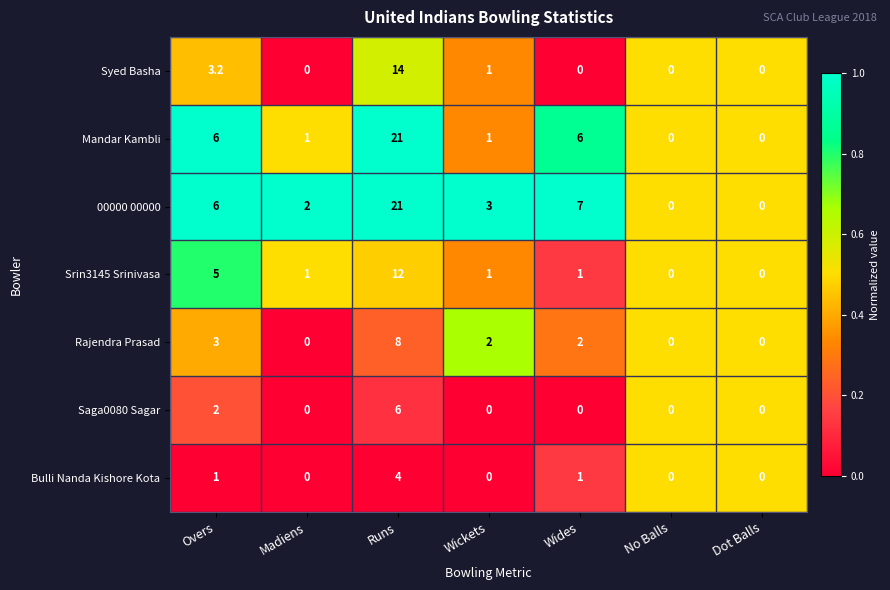

What is the maximum value for 00000 00000?

21.0